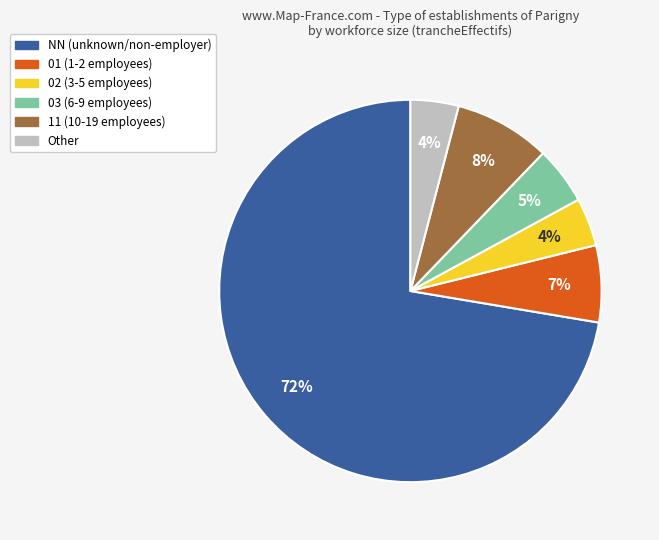

To the nearest percent, what portion does 11 represent?

8%